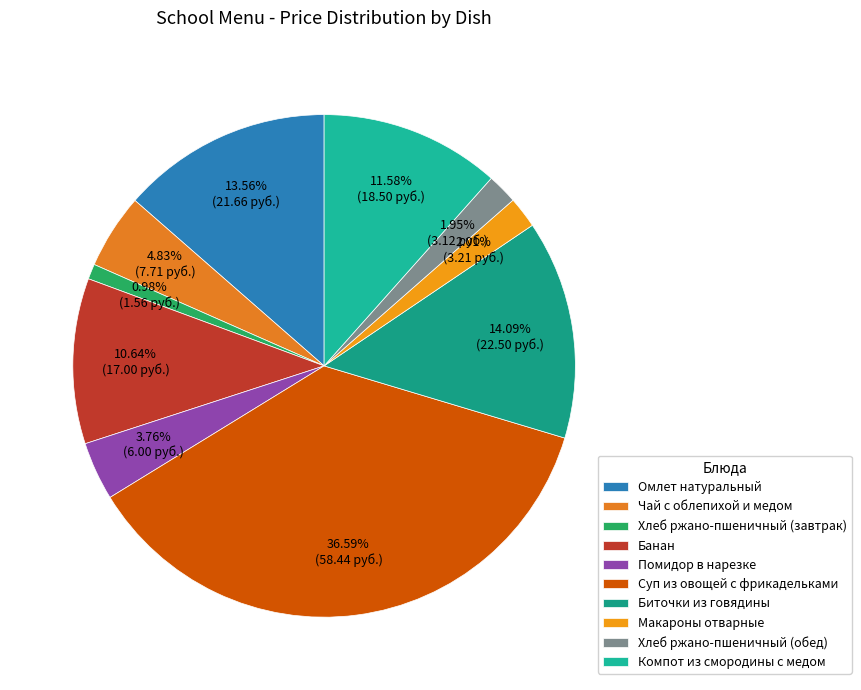

How many segments does this pie chart have?

10